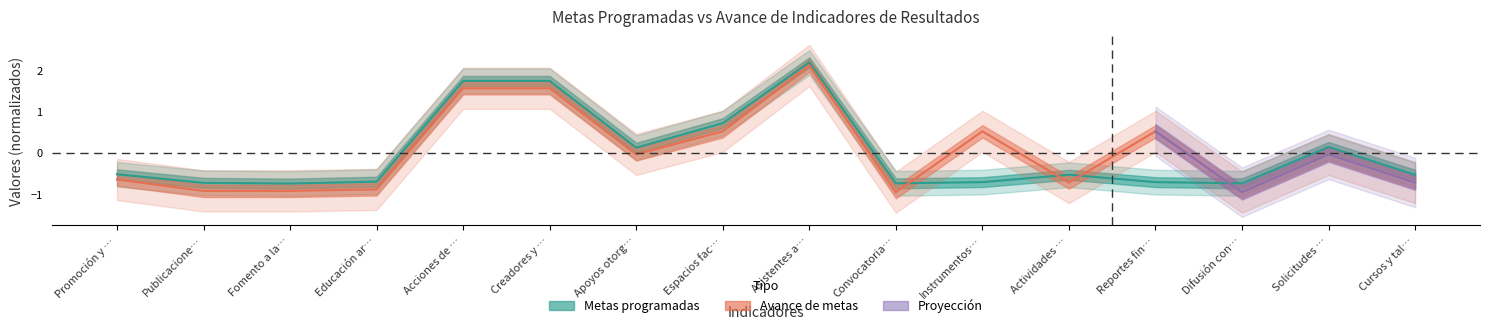

Does the chart have visible grid lines?

No